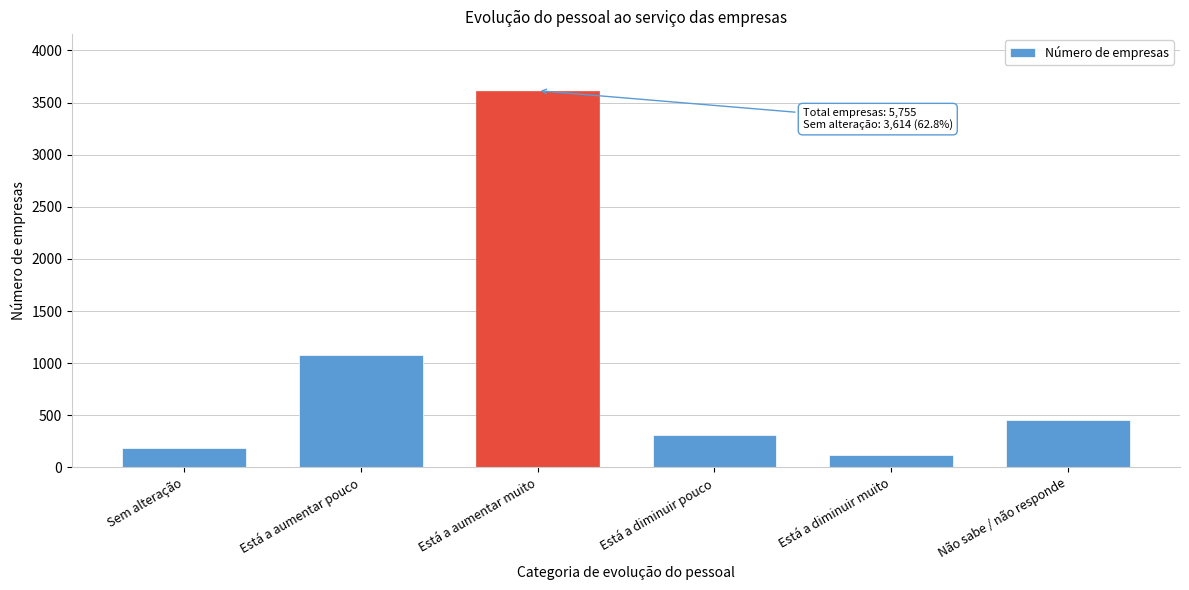

Reading left to right, extract all data points from this chart.

Sem alteração=182	Está a aumentar pouco=1078	Está a aumentar muito=3614	Está a diminuir pouco=313	Está a diminuir muito=117	Não sabe / não responde=451